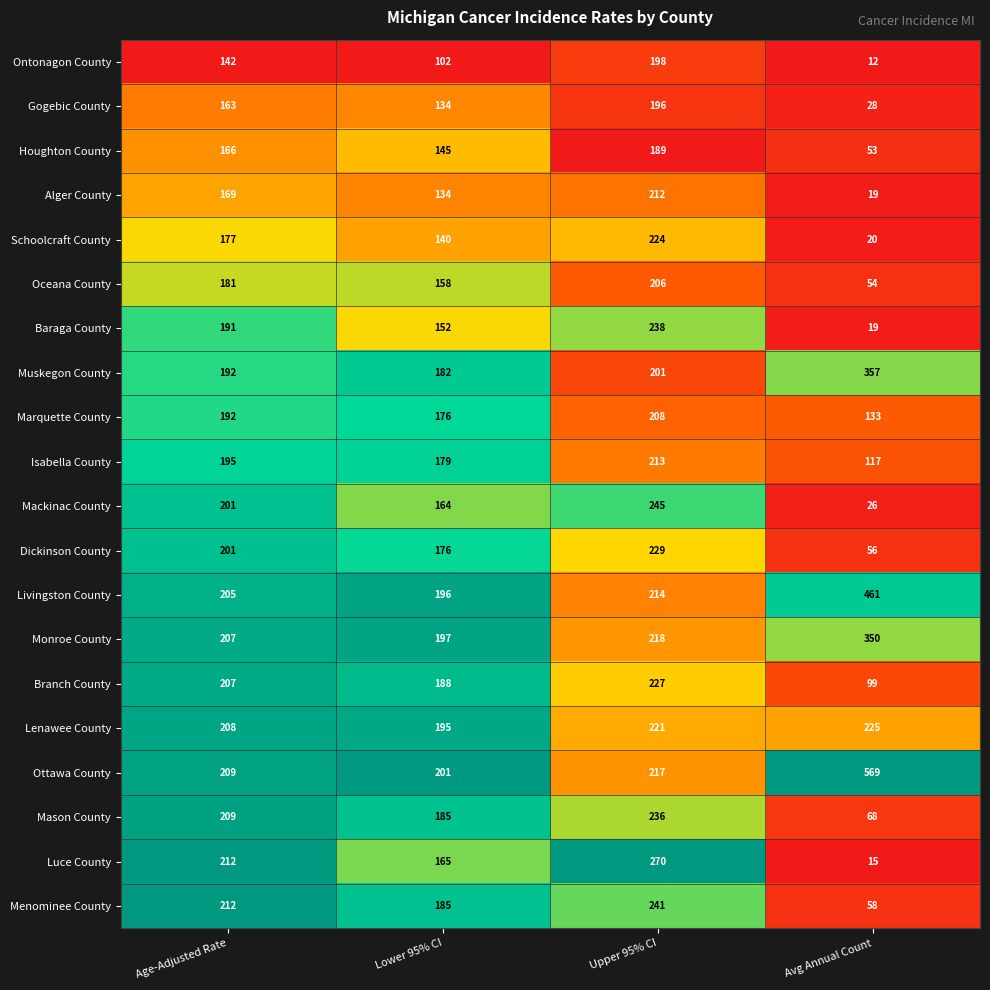

What is the total value across all series at Age-Adjusted Rate?

3839